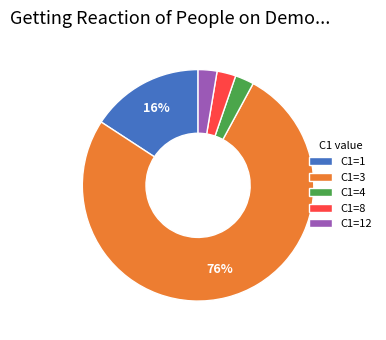

Which has a higher value, C1=8 or C1=1?

C1=1